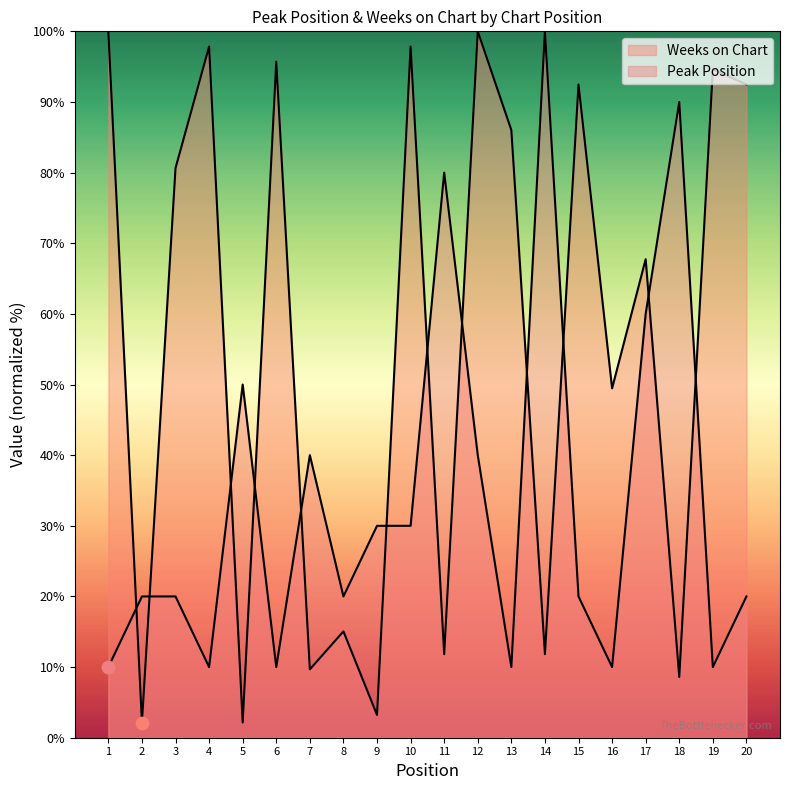

Which series reaches the maximum Y coordinate?

Peak Position